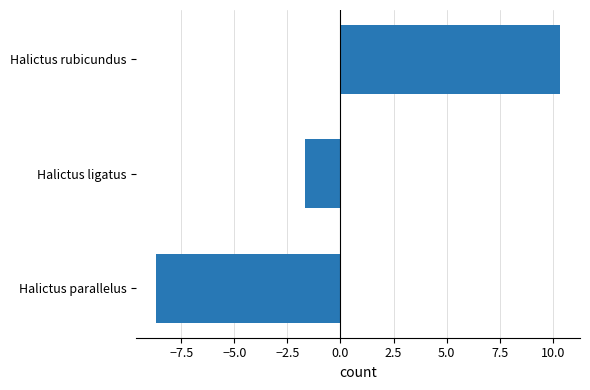

How many bars are there in total?

3